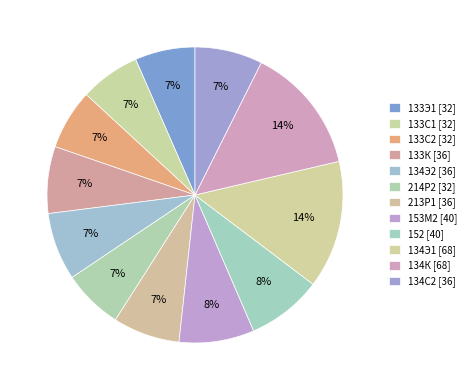

Which category has the smallest portion of the pie?

133Э1